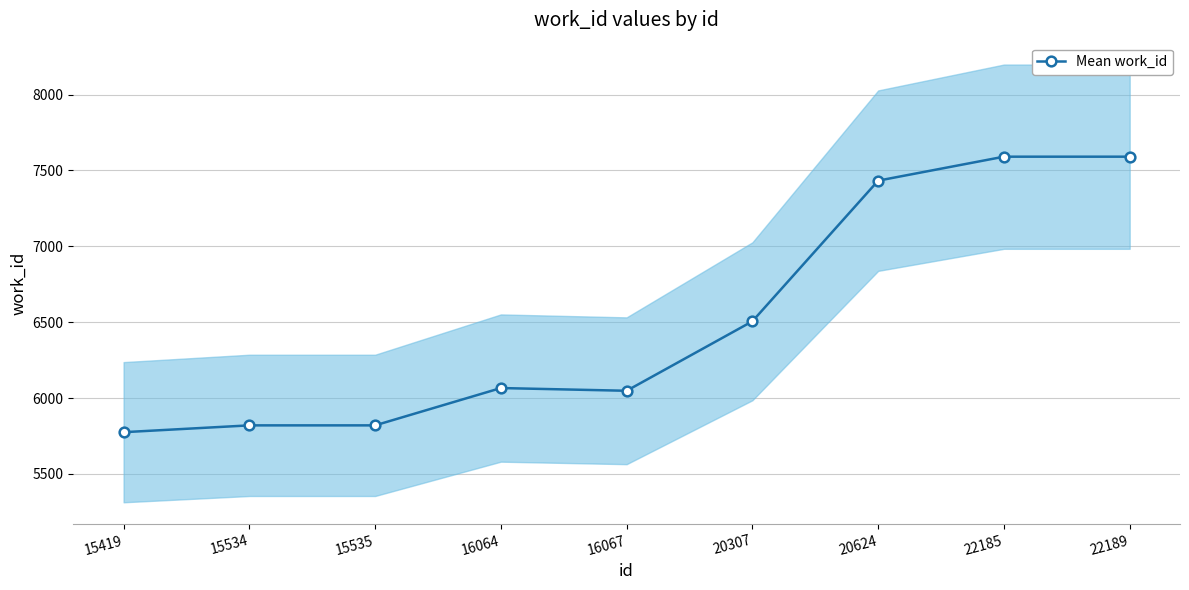

Does the chart display data point markers on the line(s)?

Yes